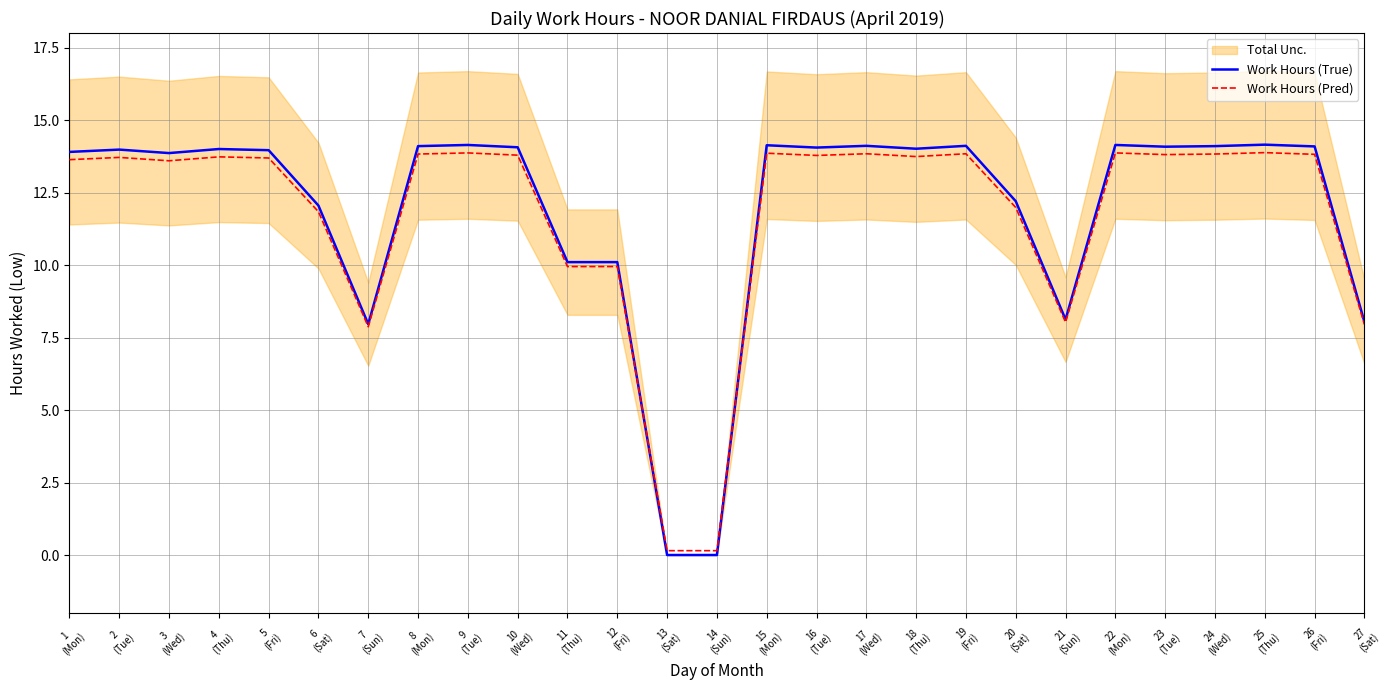

True or false: Work Hours (True) and Work Hours (Pred) intersect in this chart.

True